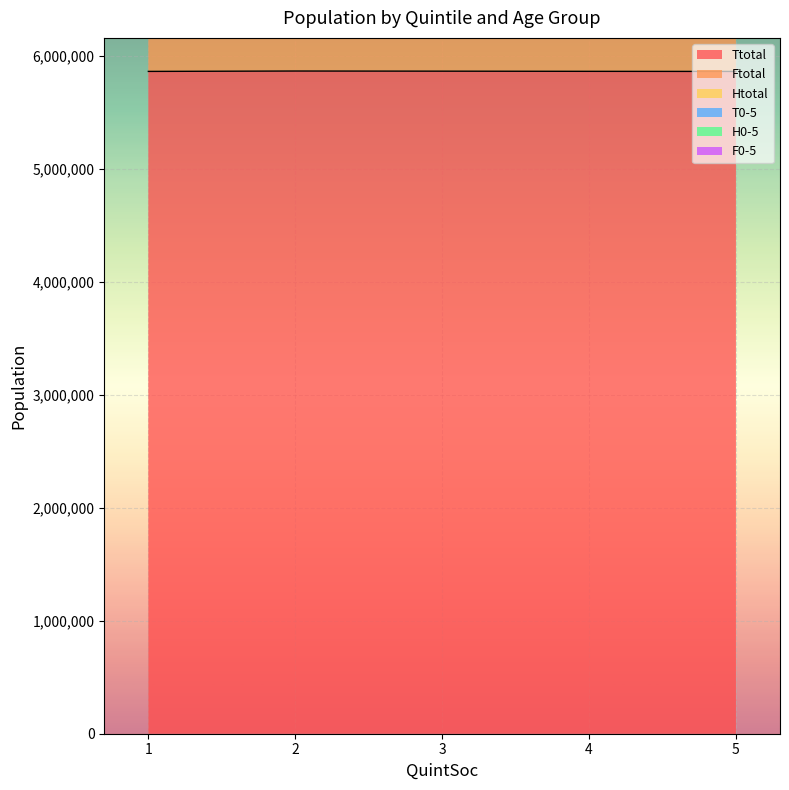

At which category does Ttotal reach its first local peak?

2